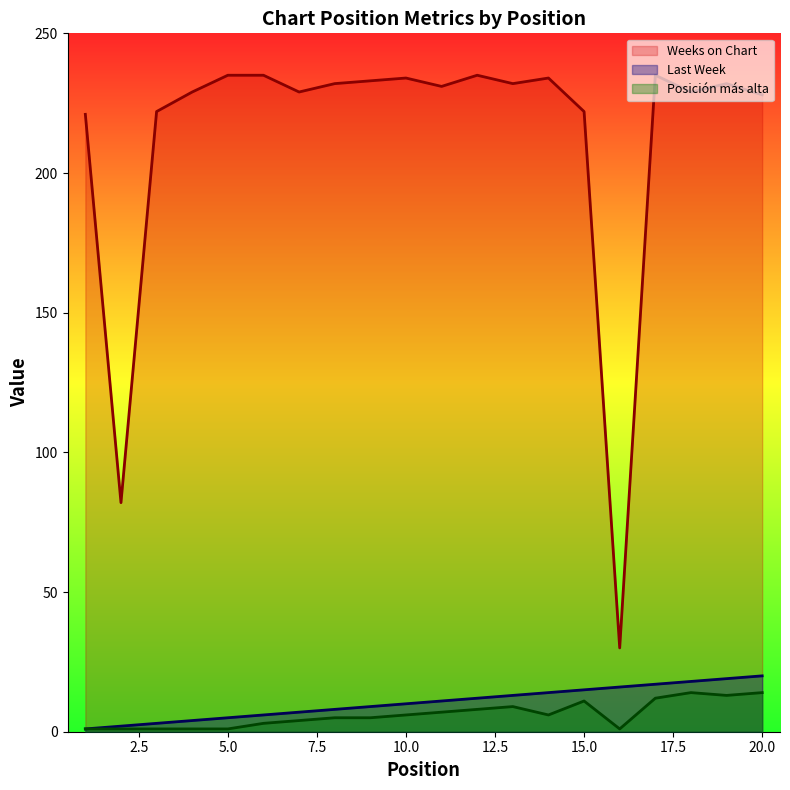

What is the average value of the Posición más alta series?

6